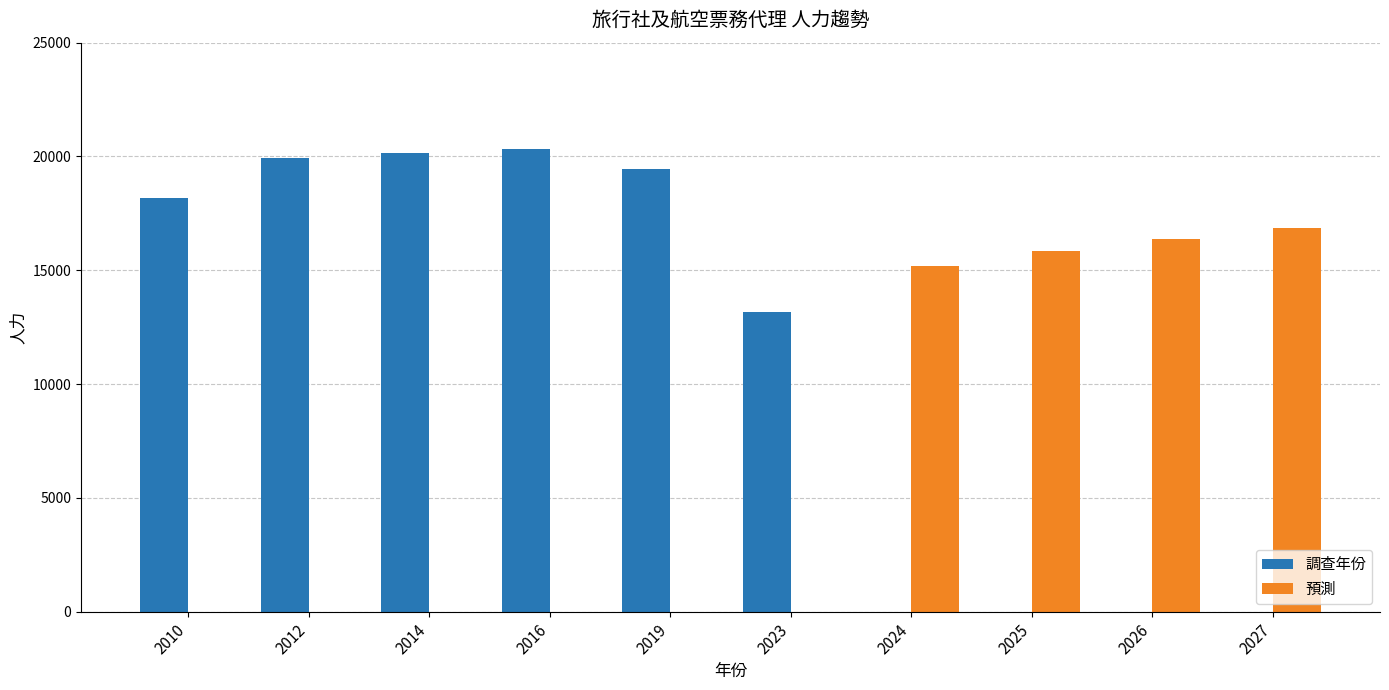

What is the greatest value displayed?

20345